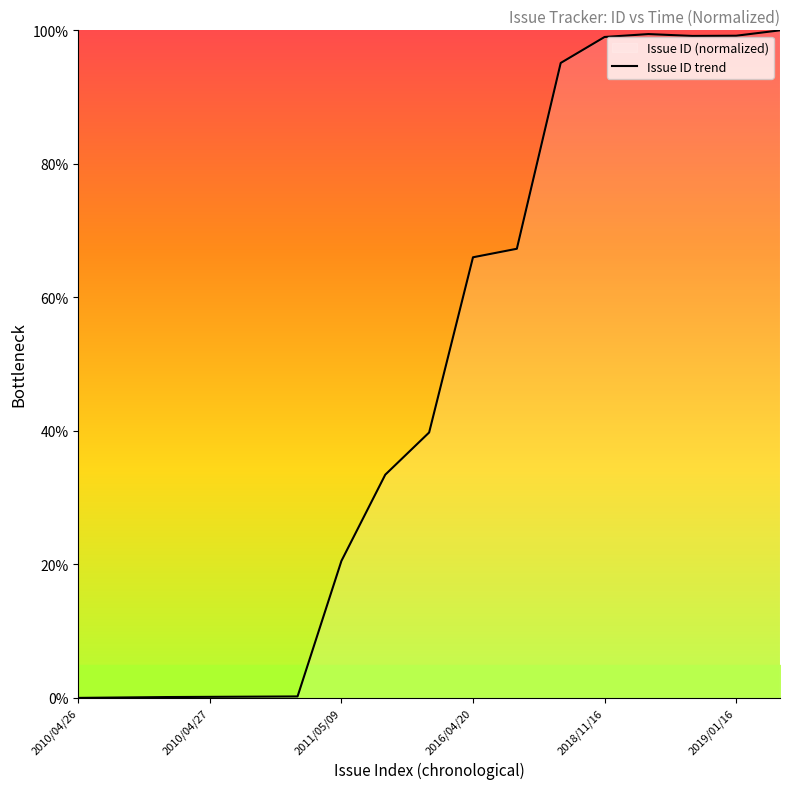

What is the difference between the second highest and minimum values?

99.4